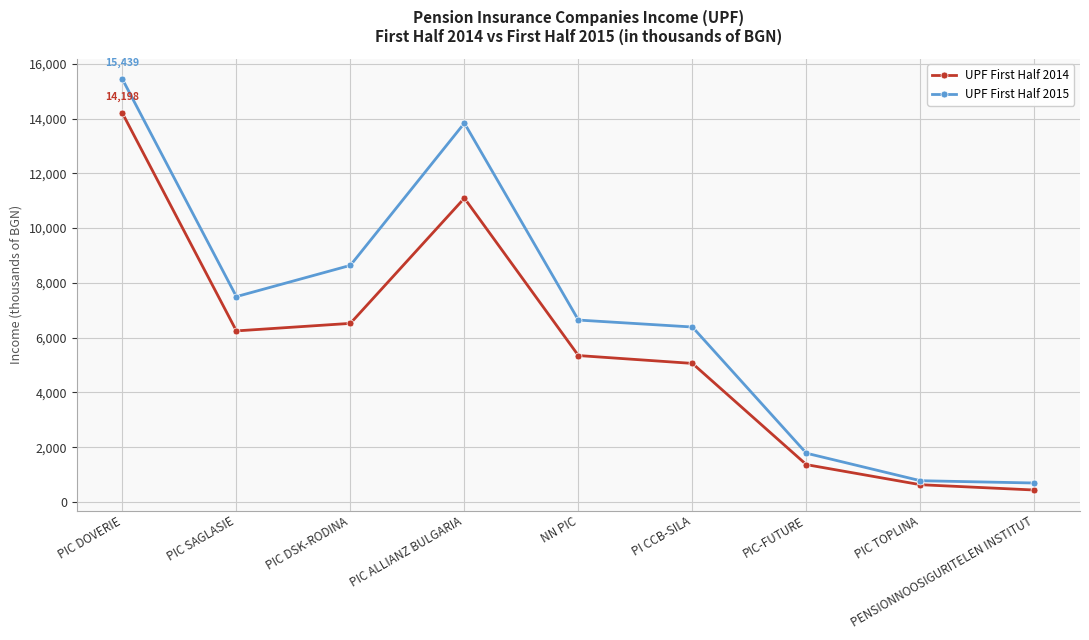

At which label does UPF First Half 2014 reach its minimum?

PENSIONNOOSIGURITELEN INSTITUT